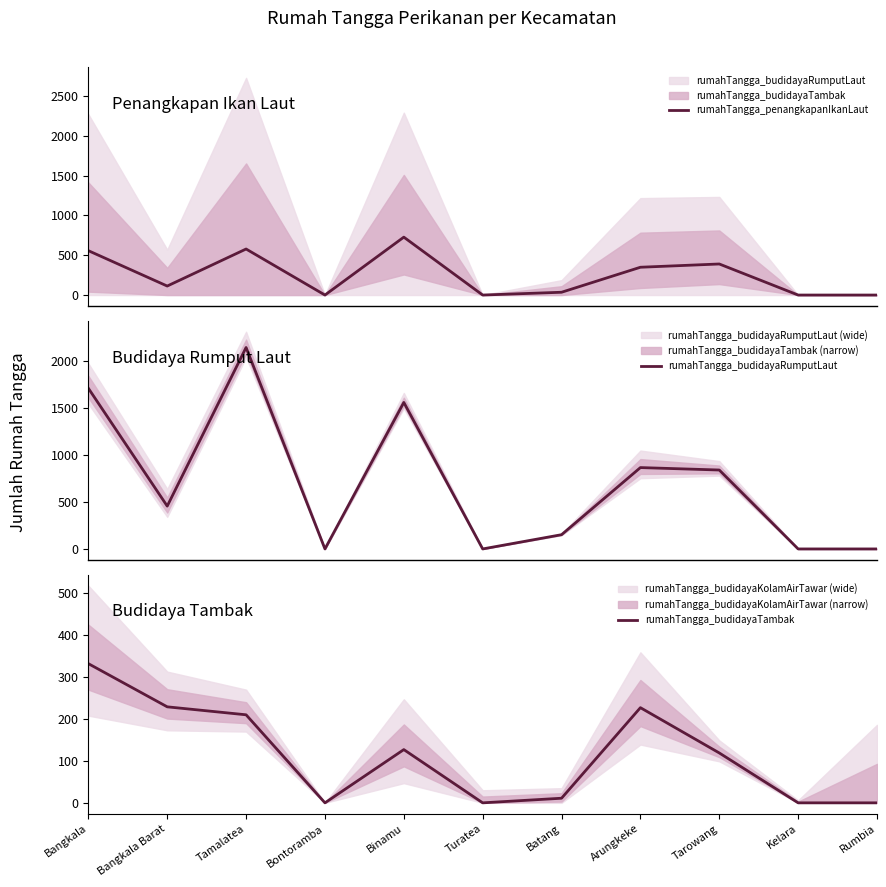

The value of rumahTangga_budidayaRumputLaut at Tarowang is 1284. True or false?

False